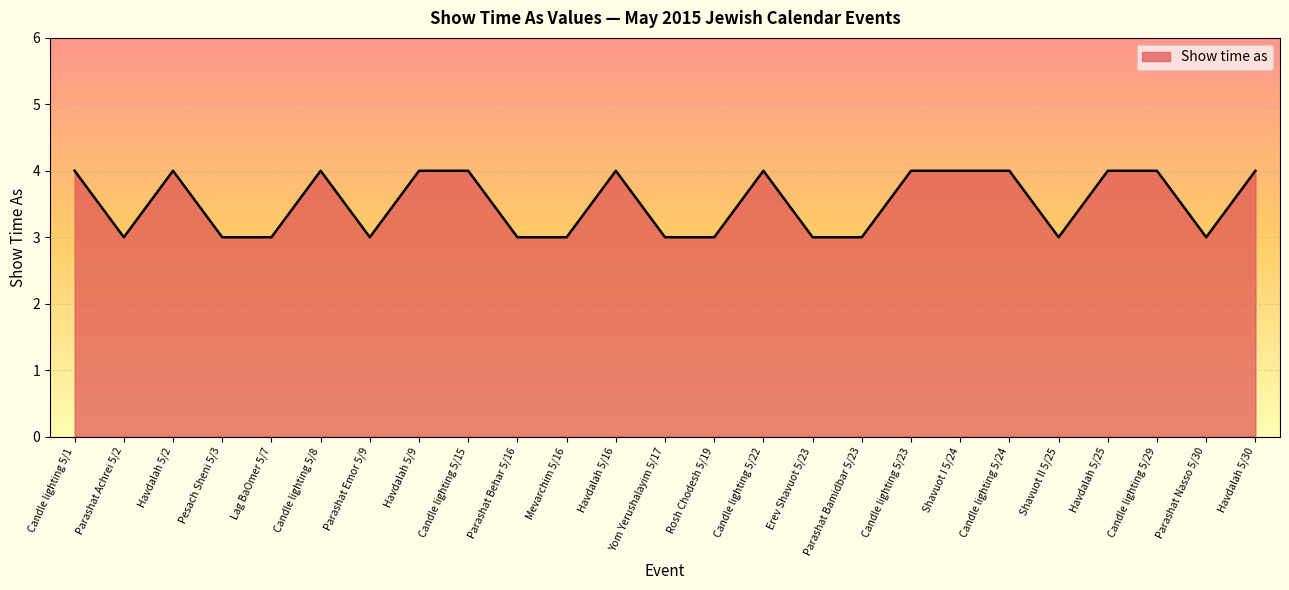

What is the minimum value shown in the chart?

3